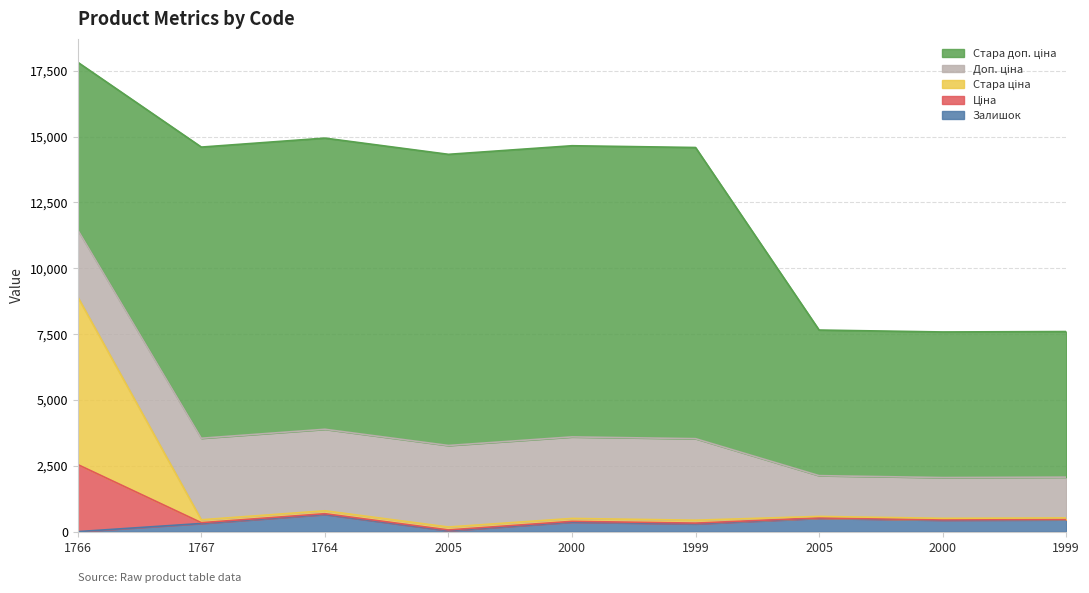

What is the total value across all series at 239781767?

14603.5